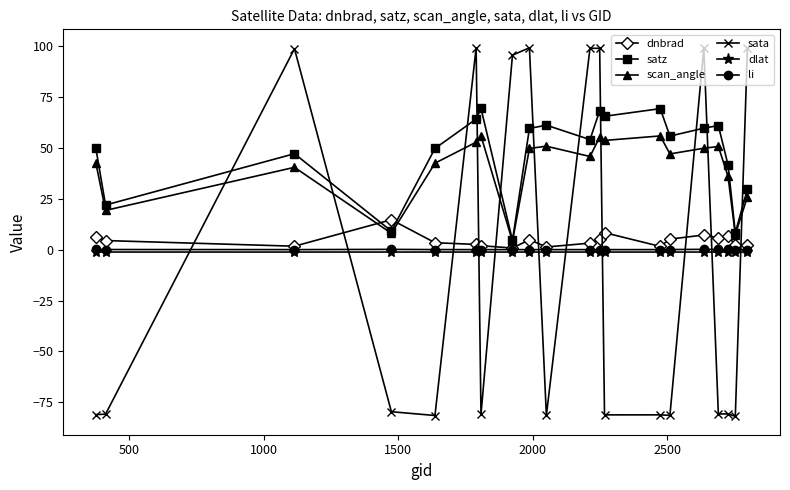

How many data points does each series have?

20